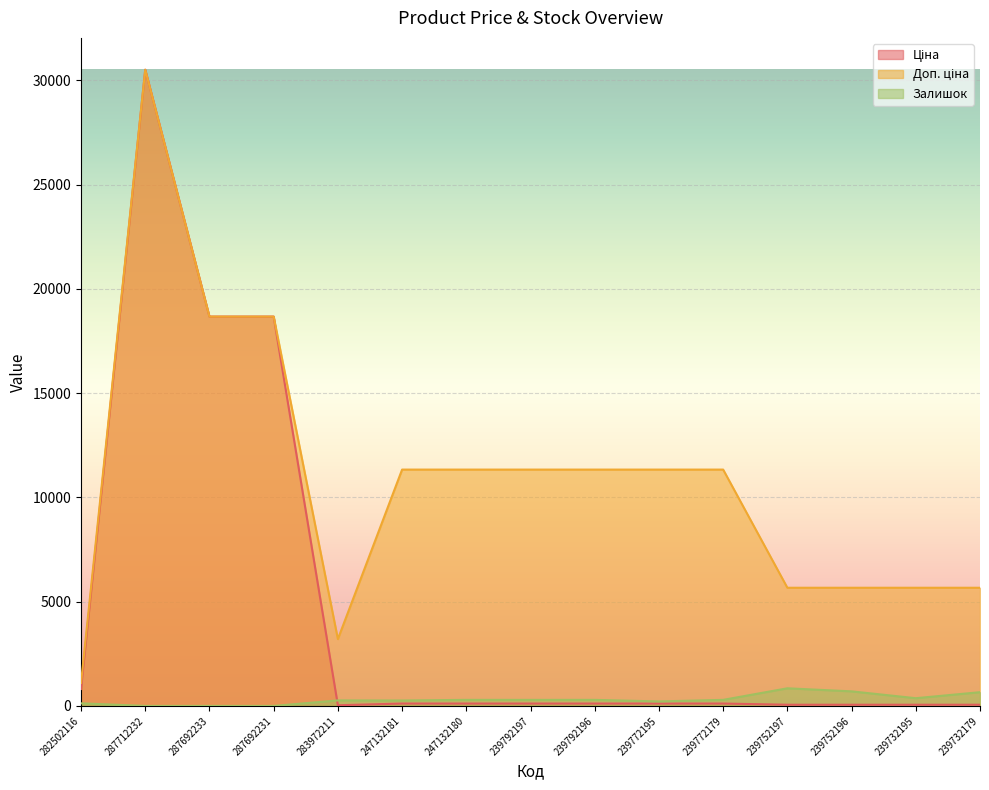

Is it true that Залишок equals 519.8 at 239772179?

False